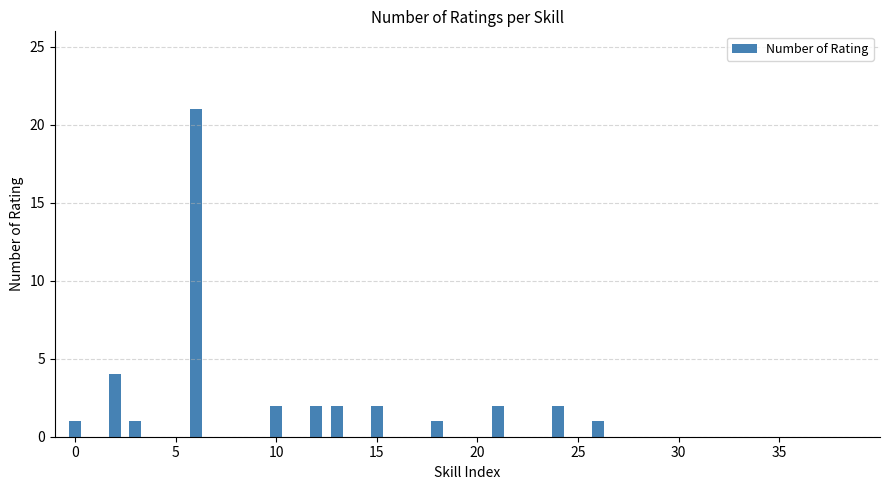

What is the sum of all values?

41